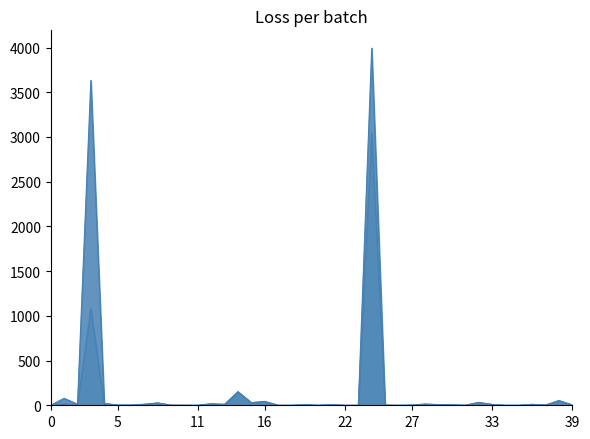

Does the chart have visible grid lines?

No